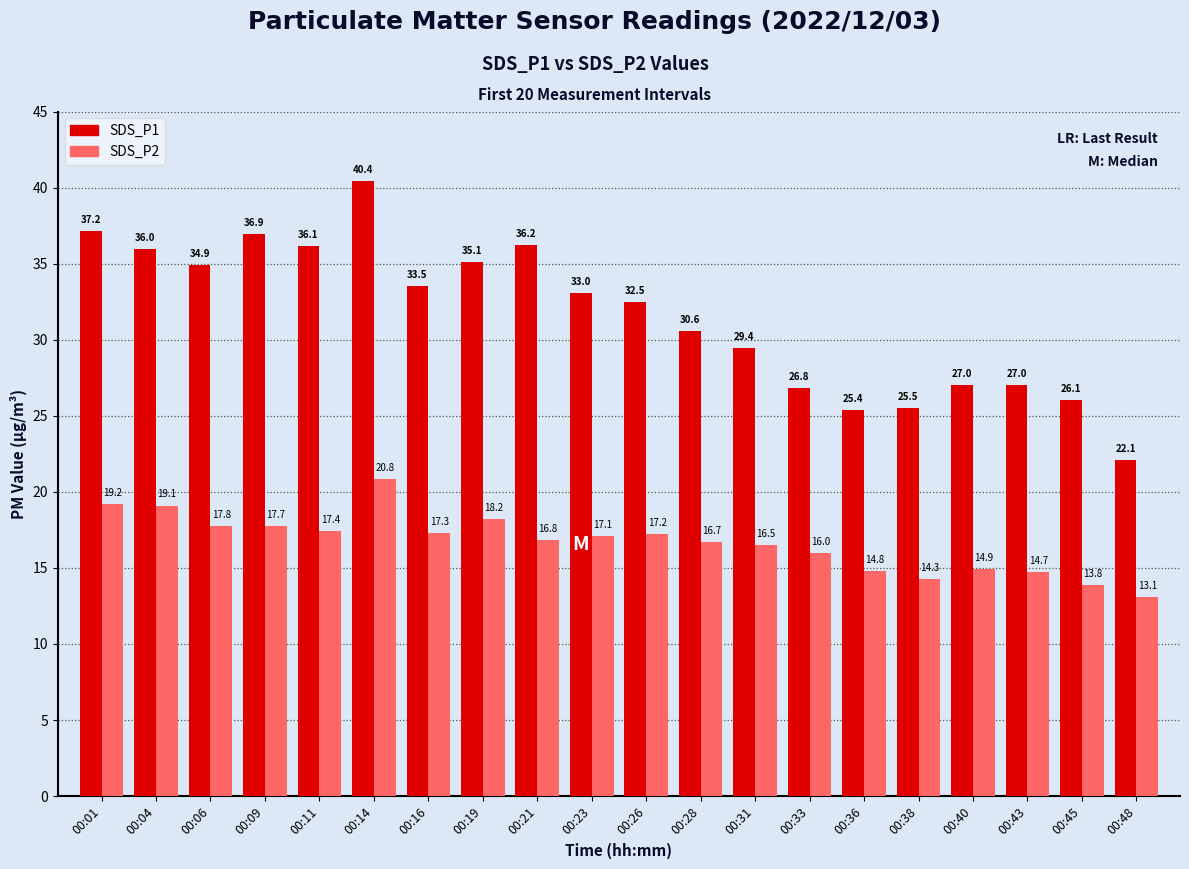

Is the value of SDS_P2 at 00:40 greater than the value of SDS_P1 at 00:33?

No